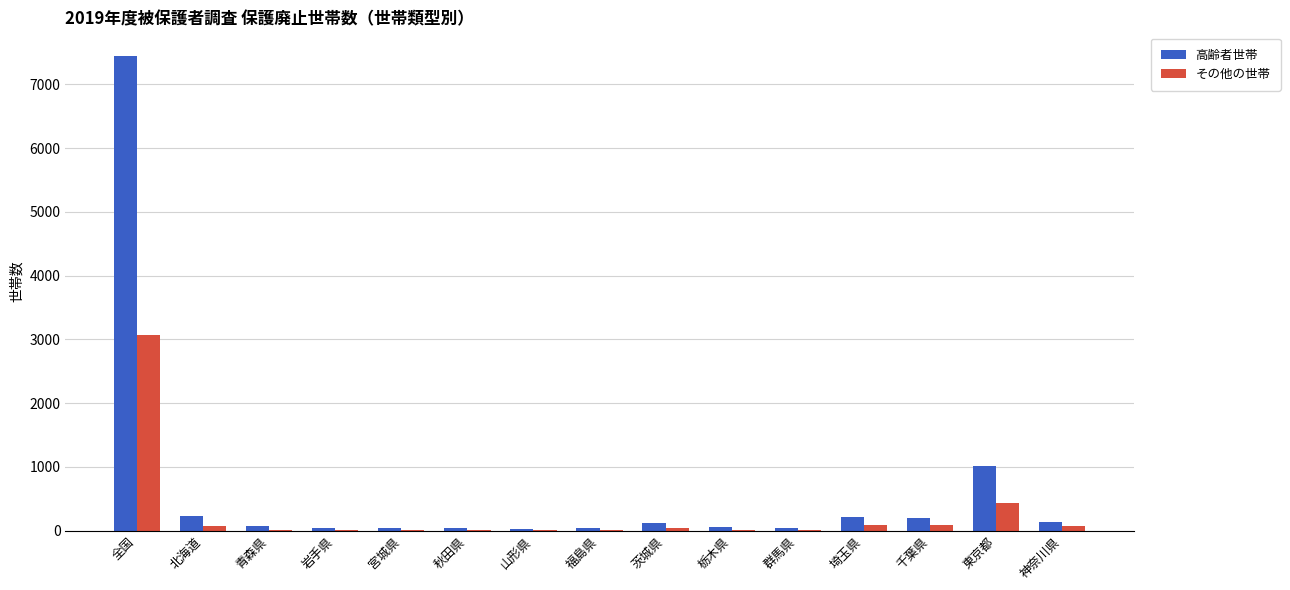

What is the sum of all その他の世帯 values?

3941